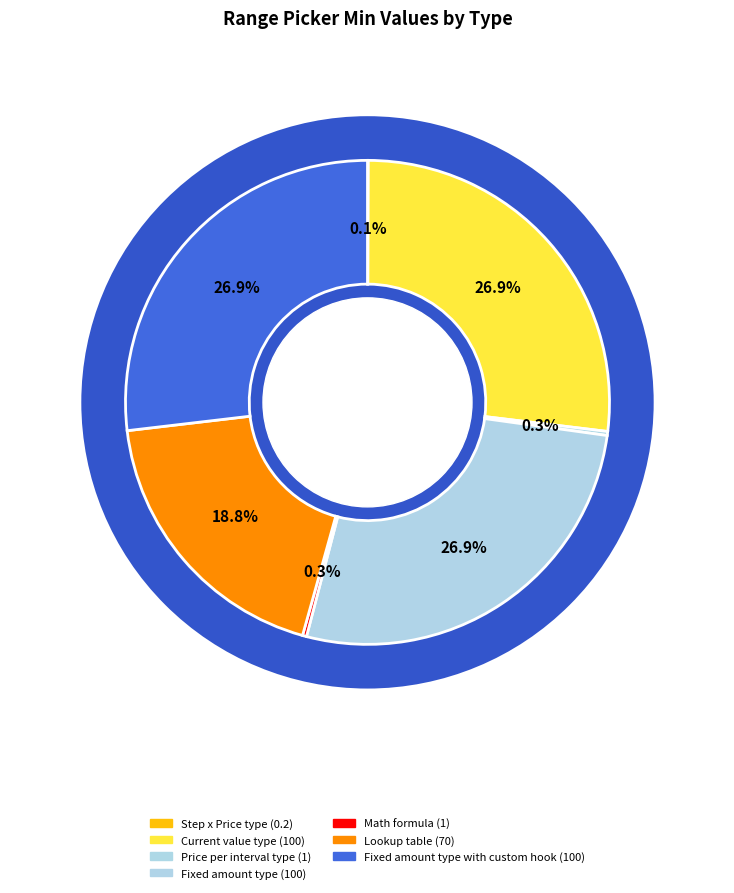

Does Price per interval type account for over 50% of the chart?

No